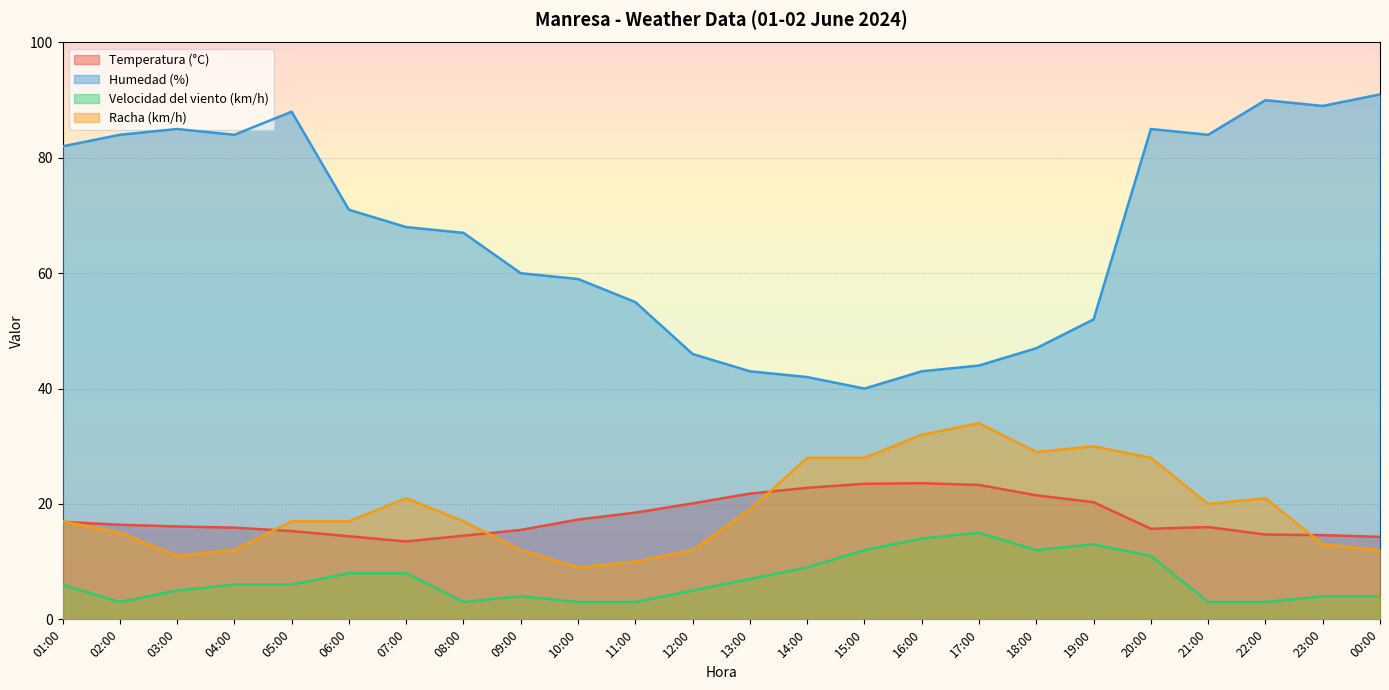

At how many categories does at least one series exceed 38?

24